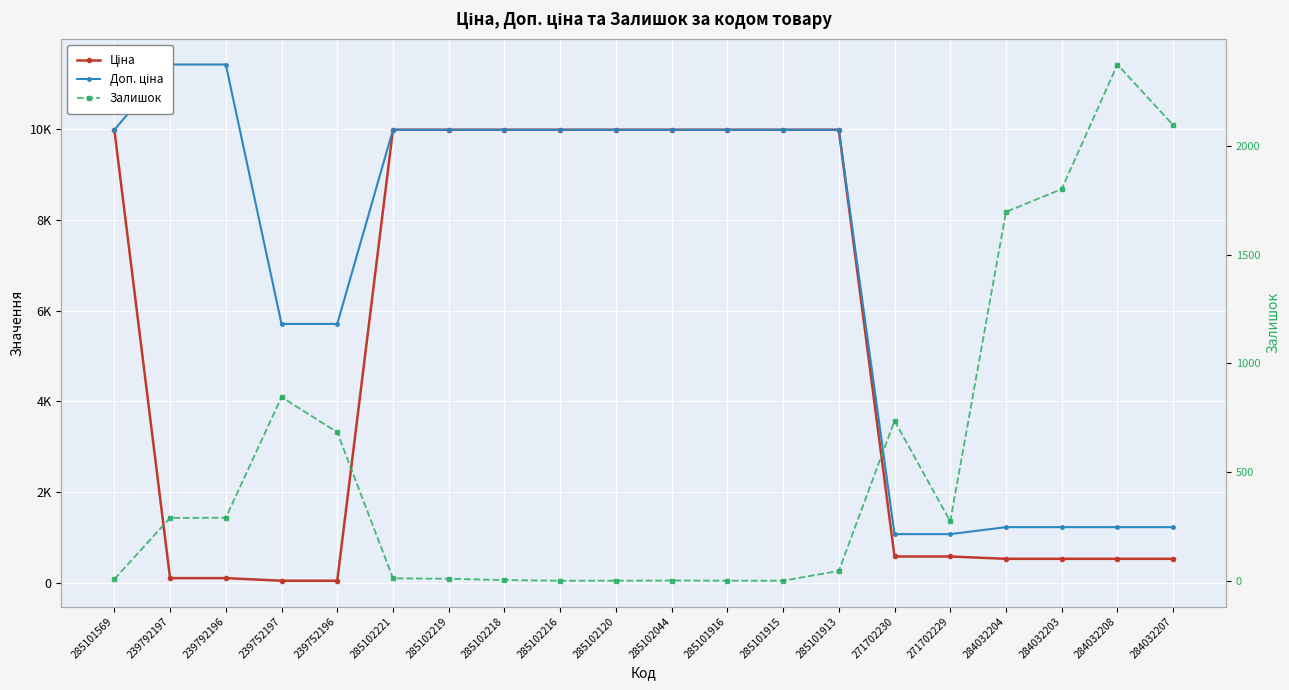

Is it true that Доп. ціна equals 6967.8 at 285102221?

False